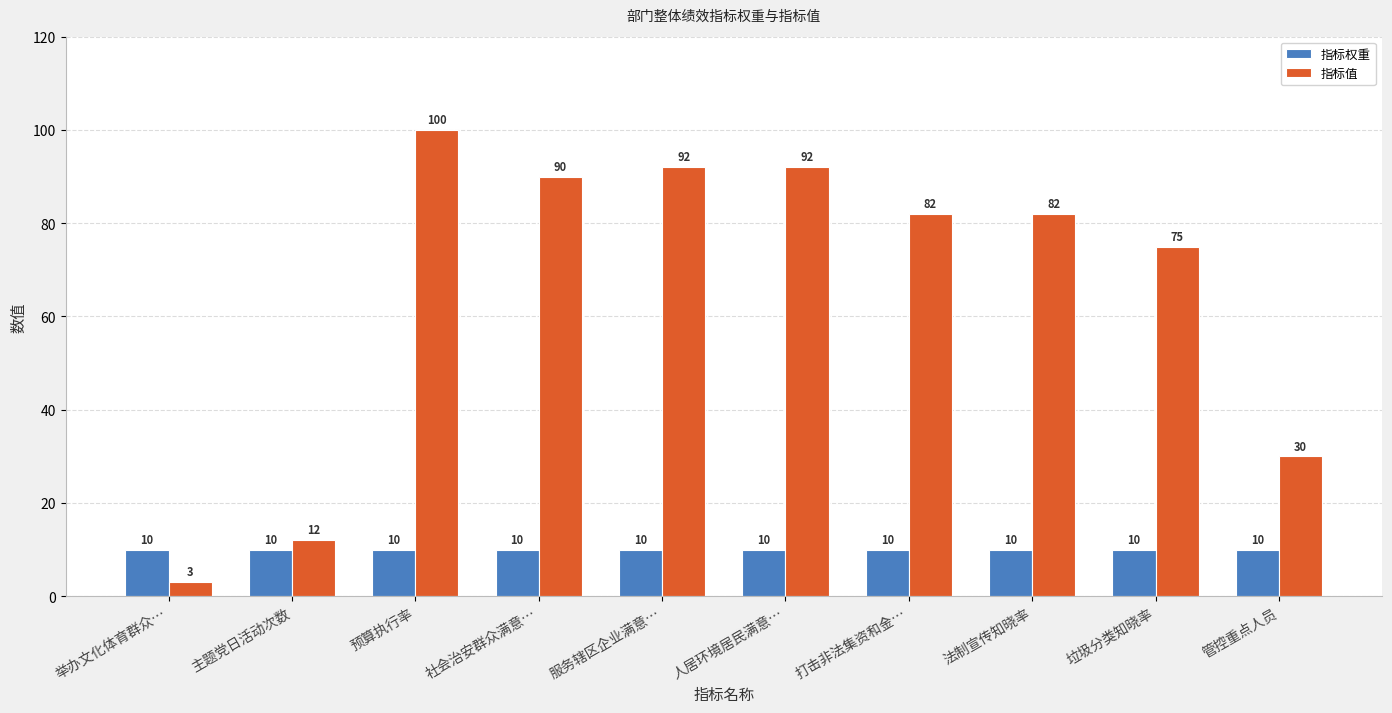

Is it true that 指标权重 equals 10 at 预算执行率?

True